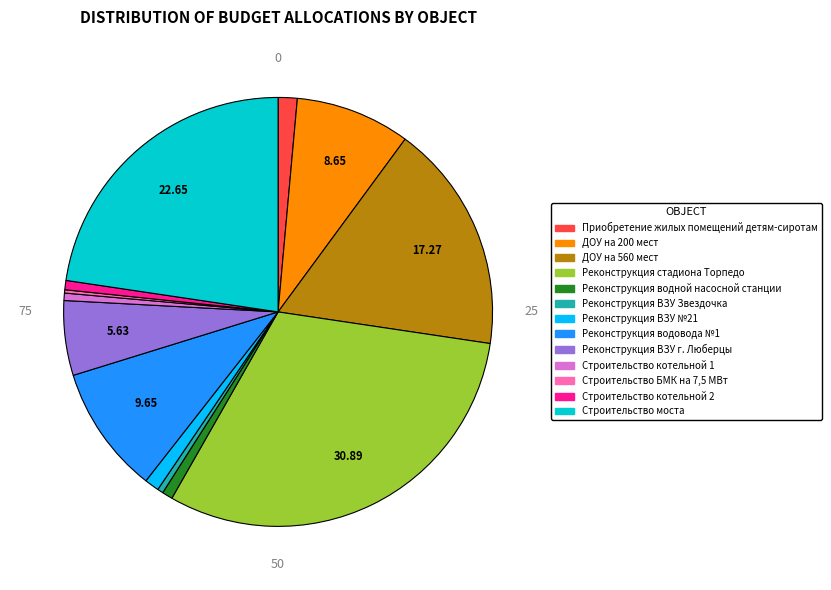

To the nearest percent, what percentage of the pie is Строительство котельной 1?

1%